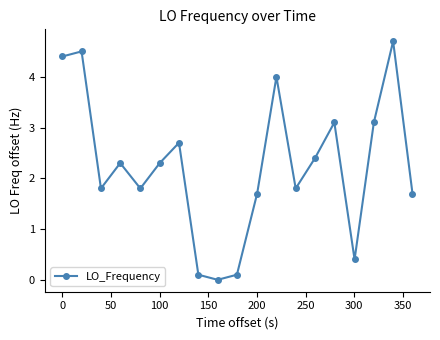

Reading left to right, list all the values displayed in this chart.

4.4	4.5	1.8	2.3	1.8	2.3	2.7	0.1	0.0	0.1	1.7	4.0	1.8	2.4	3.1	0.4	3.1	4.7	1.7